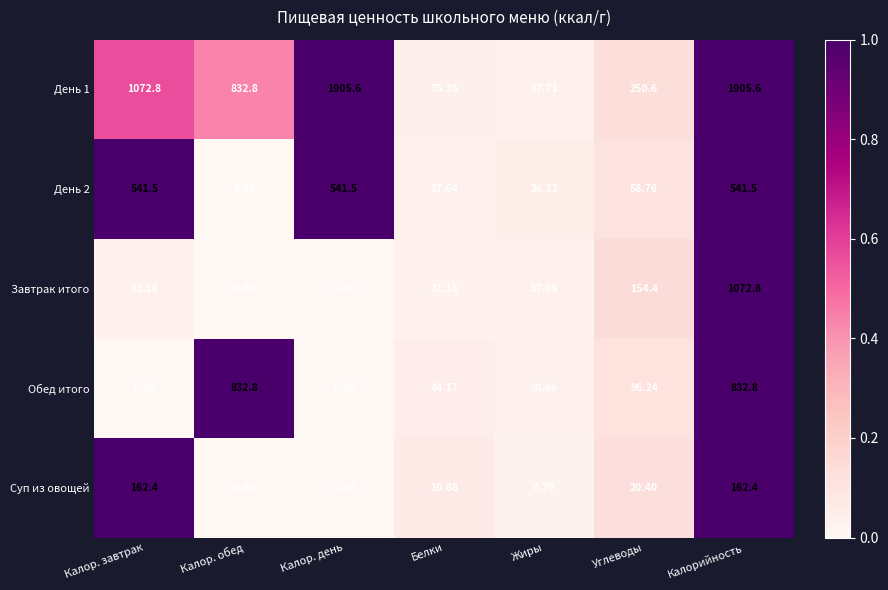

At which category is the sum across all series the highest?

Калорийность